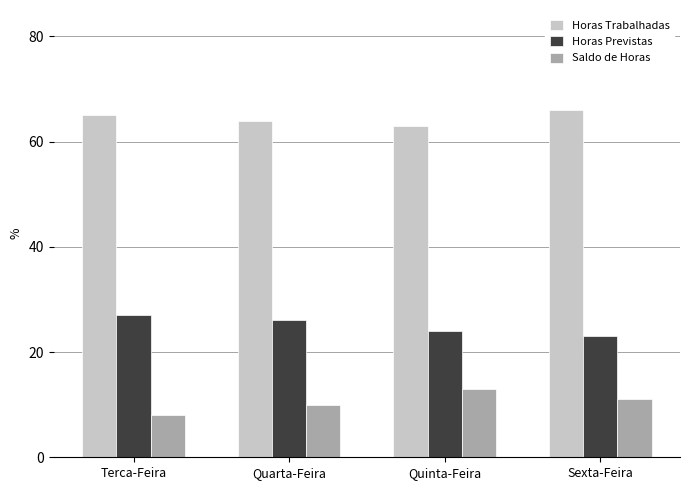

Read the Horas Previstas value at Sexta-Feira.

23